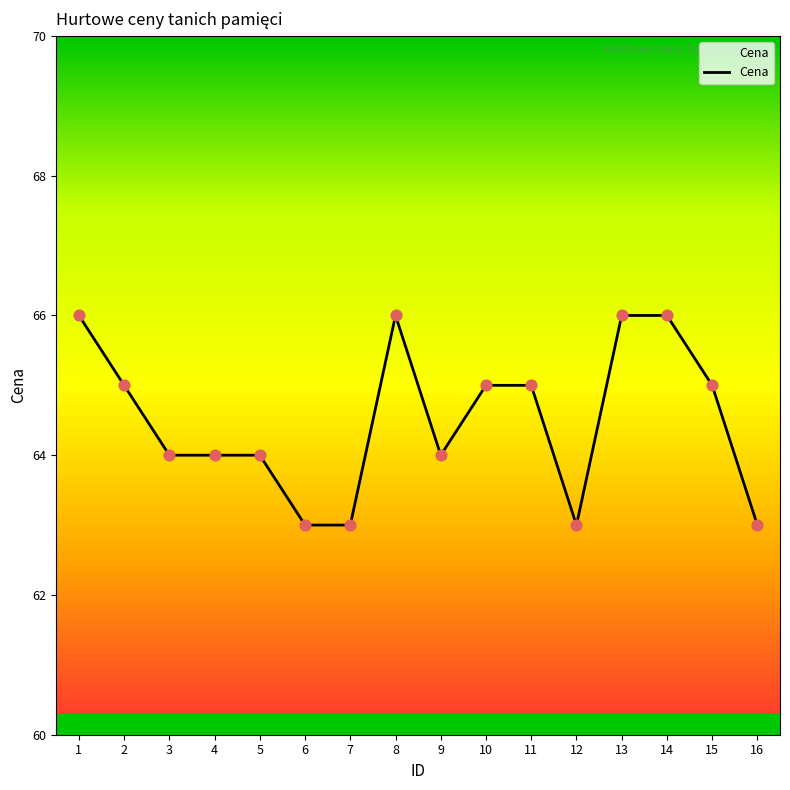

What is the change in value from 12 to 13?

+3